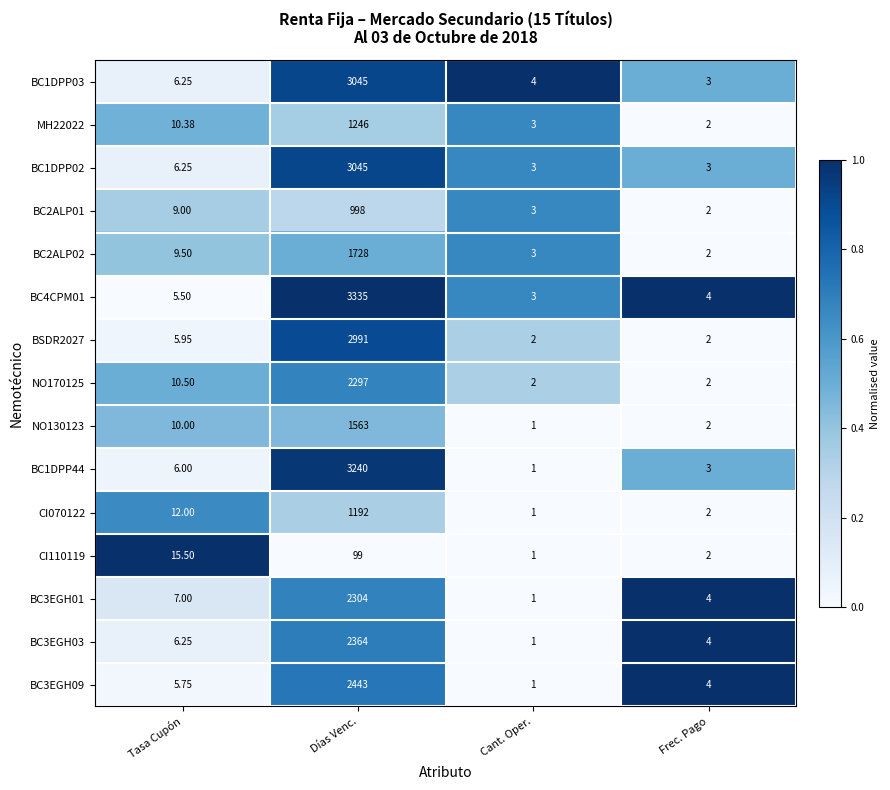

Is the value of BC1DPP44 at Cant. Oper. greater than the value of BSDR2027 at Cant. Oper.?

No